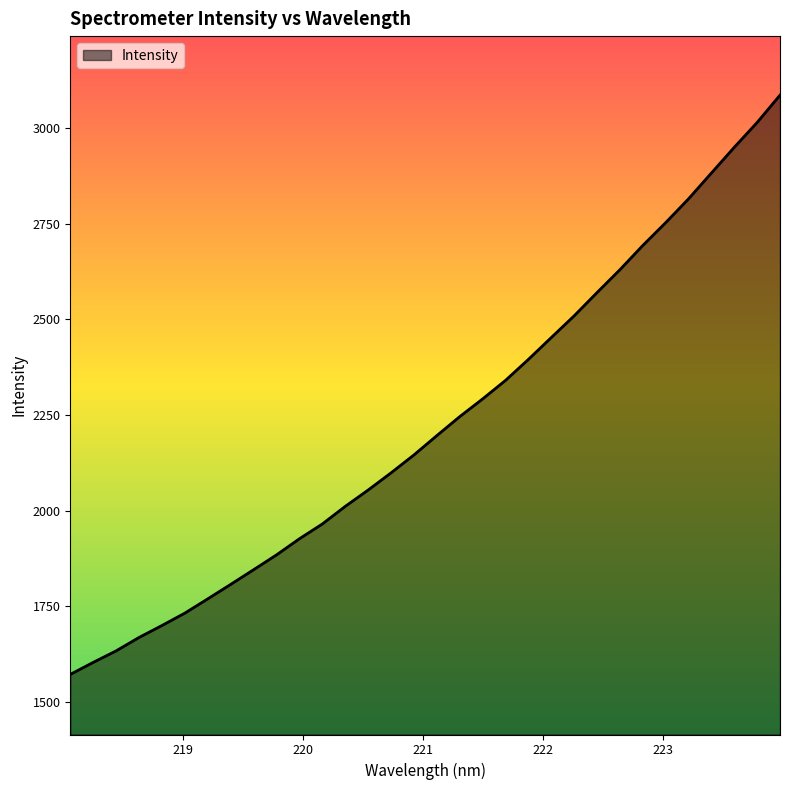

What is the maximum value shown in the chart?

3086.2